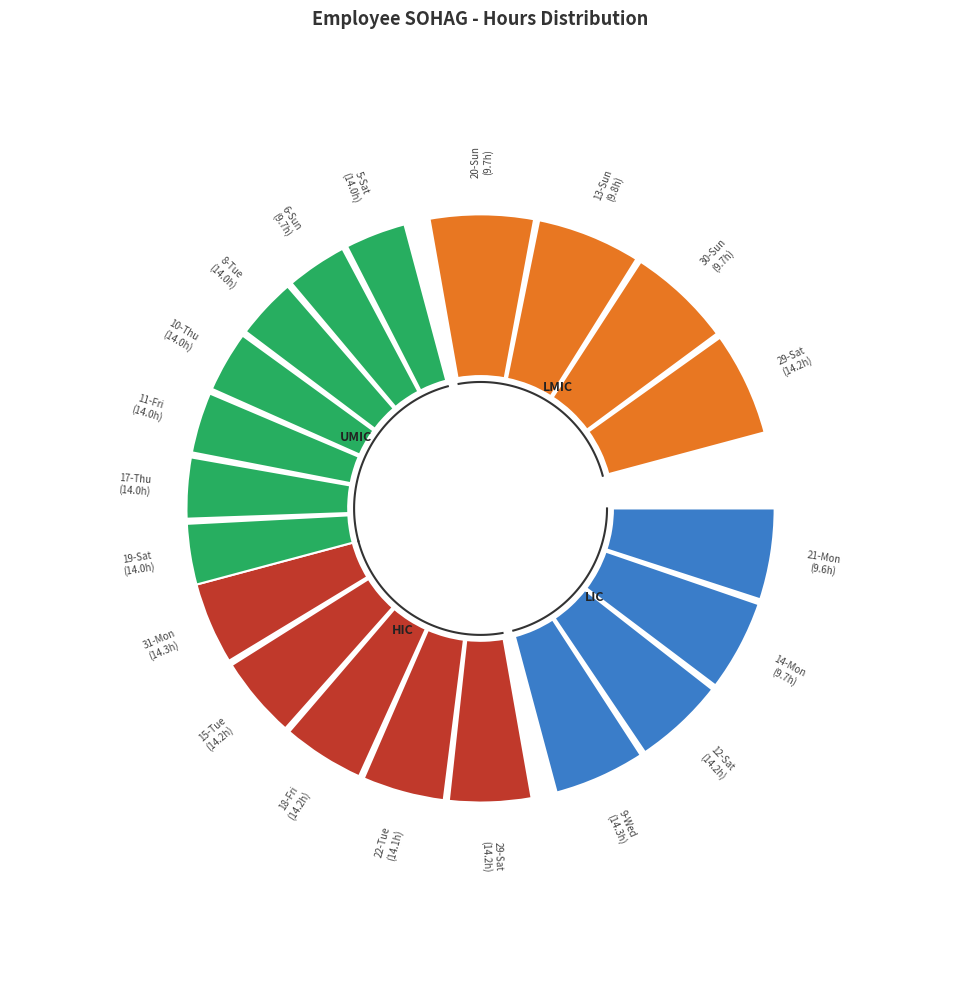

What percentage is NOT represented by 7-Mon?

100.0%